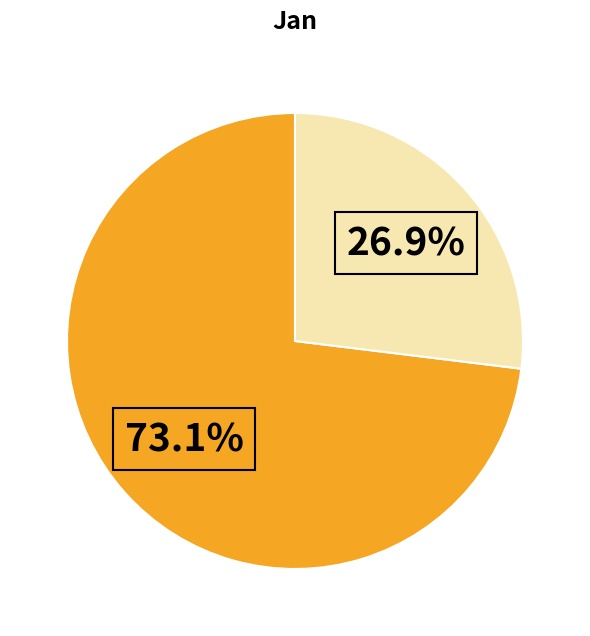

How many slices are in this pie chart?

2